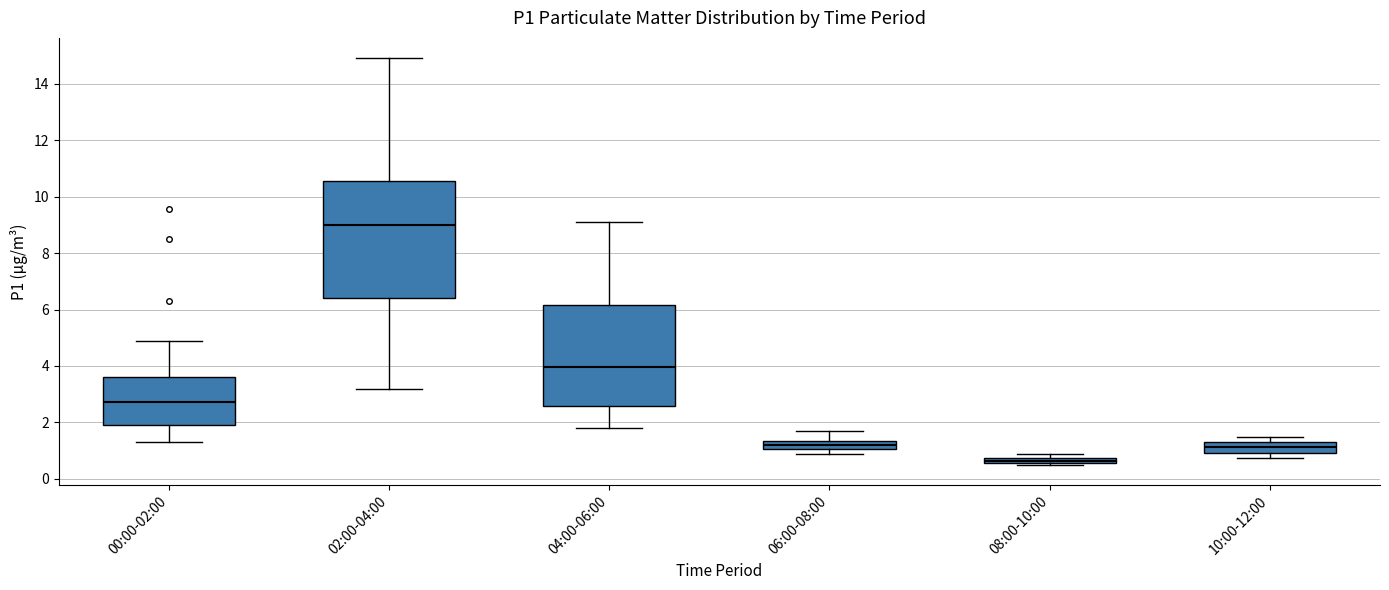

Comparing the boxes themselves (not the whiskers), which one is the tallest?

02:00-04:00